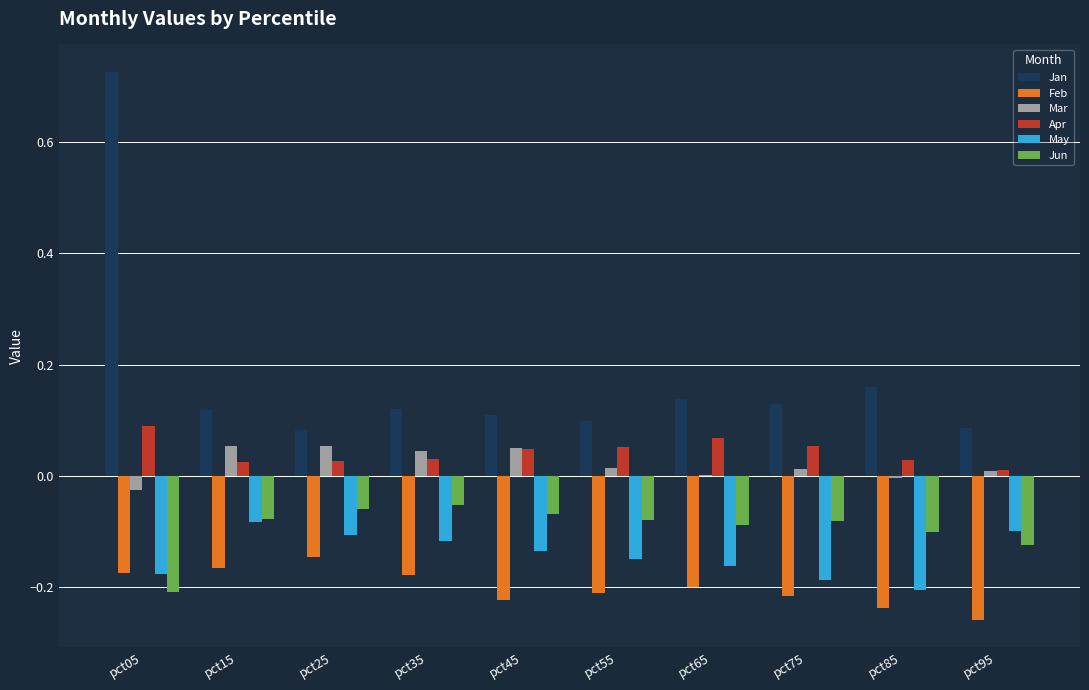

Is it true that May equals -0.1 at pct55?

True